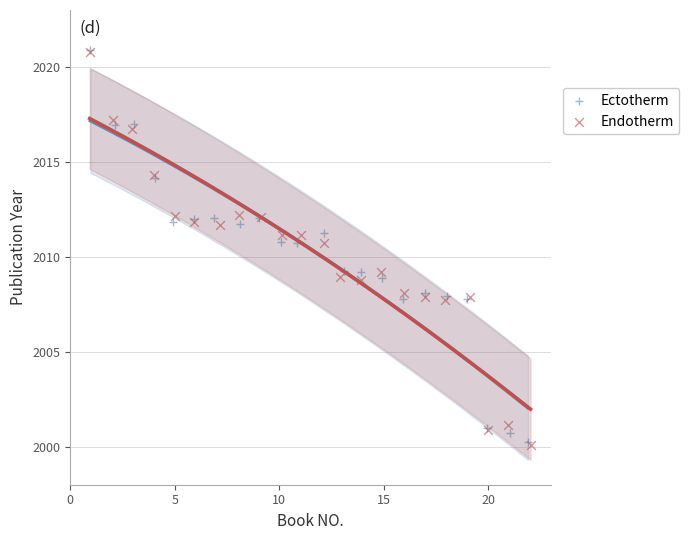

What are all the series names shown in the legend?

Ectotherm, Endotherm